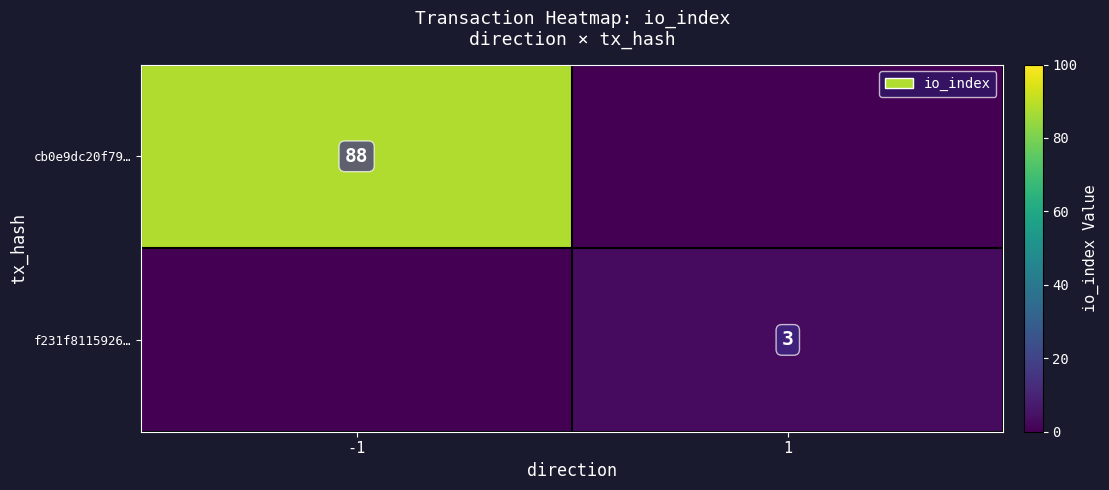

True or false: f231f8115926… has a value of 3 at 1.

True